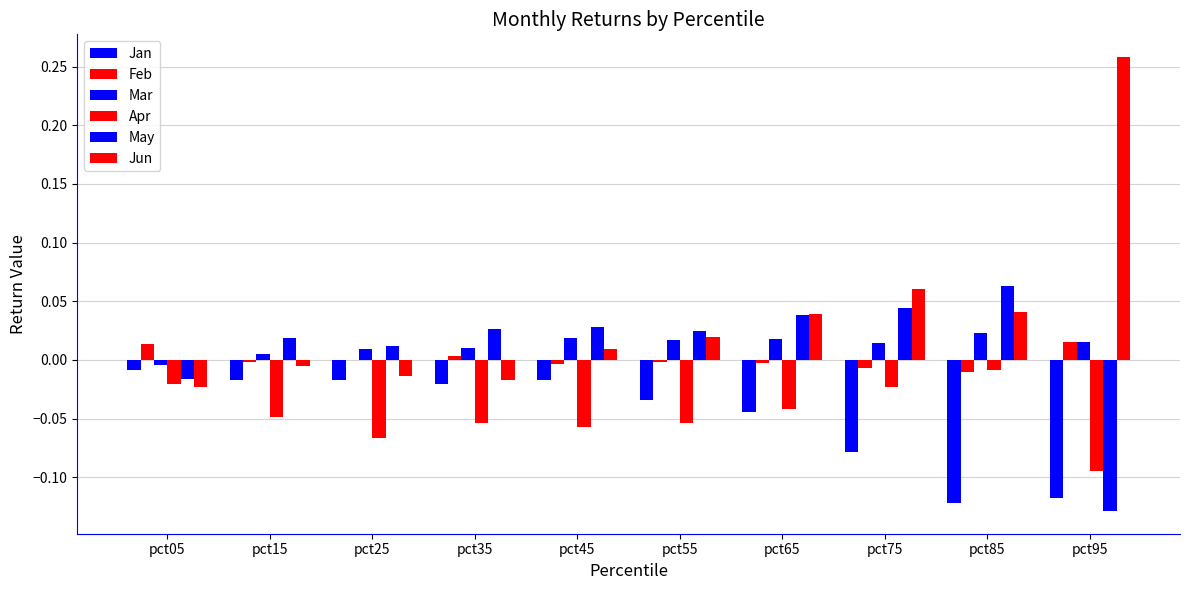

How many distinct data groups are displayed?

6